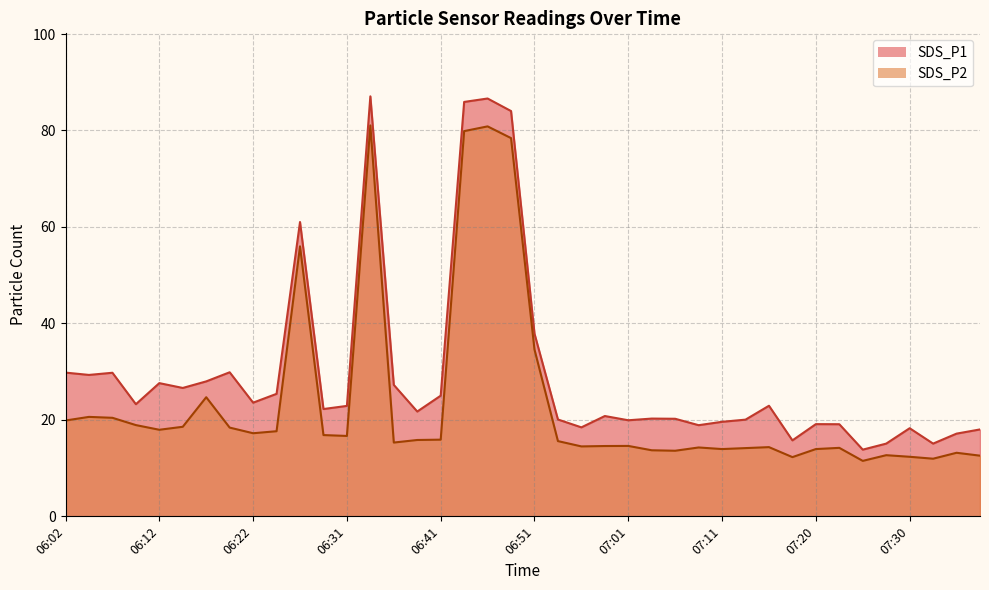

Does the chart have visible grid lines?

Yes